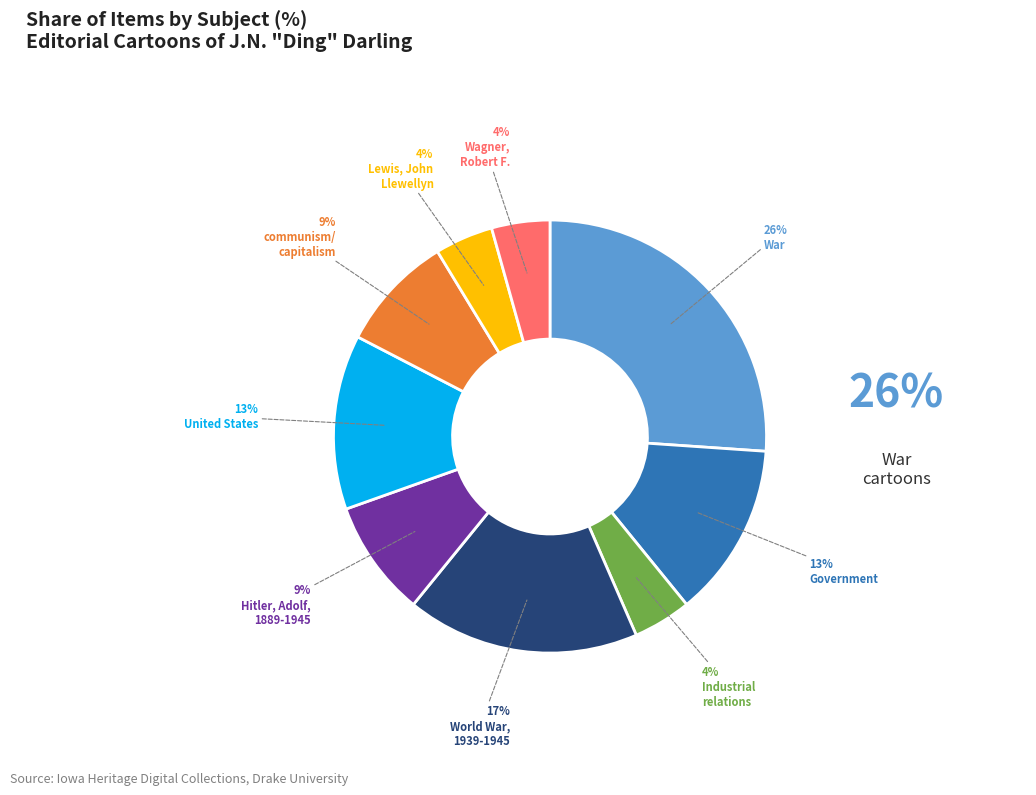

To the nearest percent, what is the average slice percentage?

11%